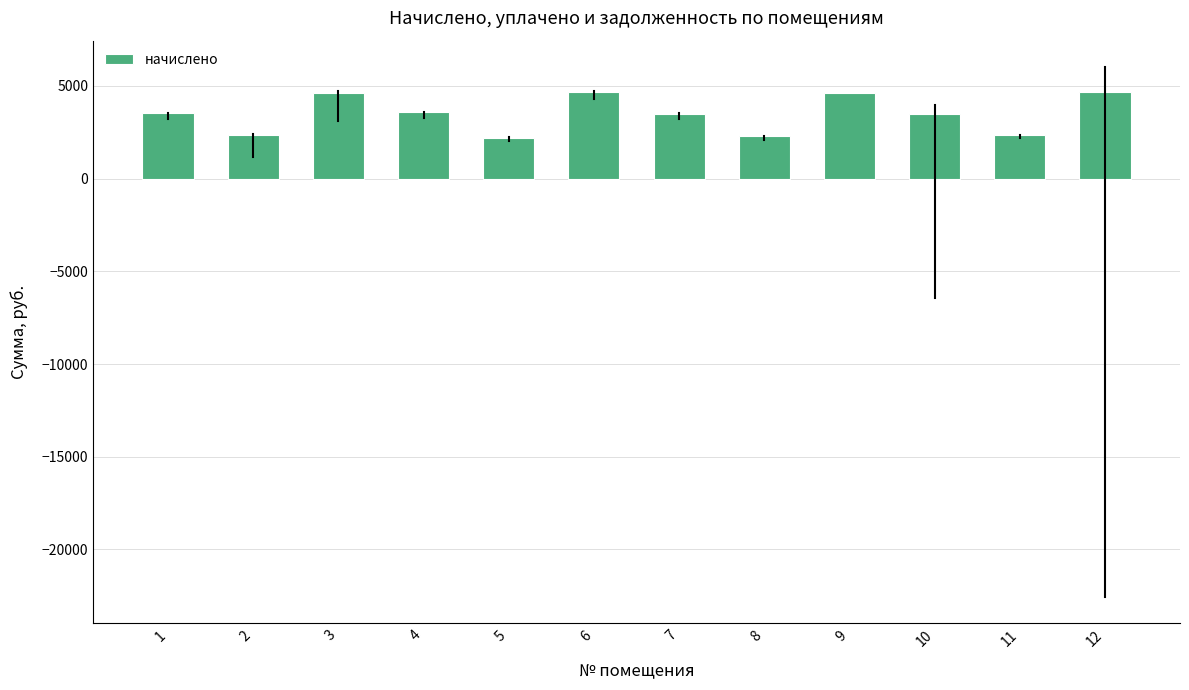

The chart shows a value of 3940.1 at 5. True or false?

False